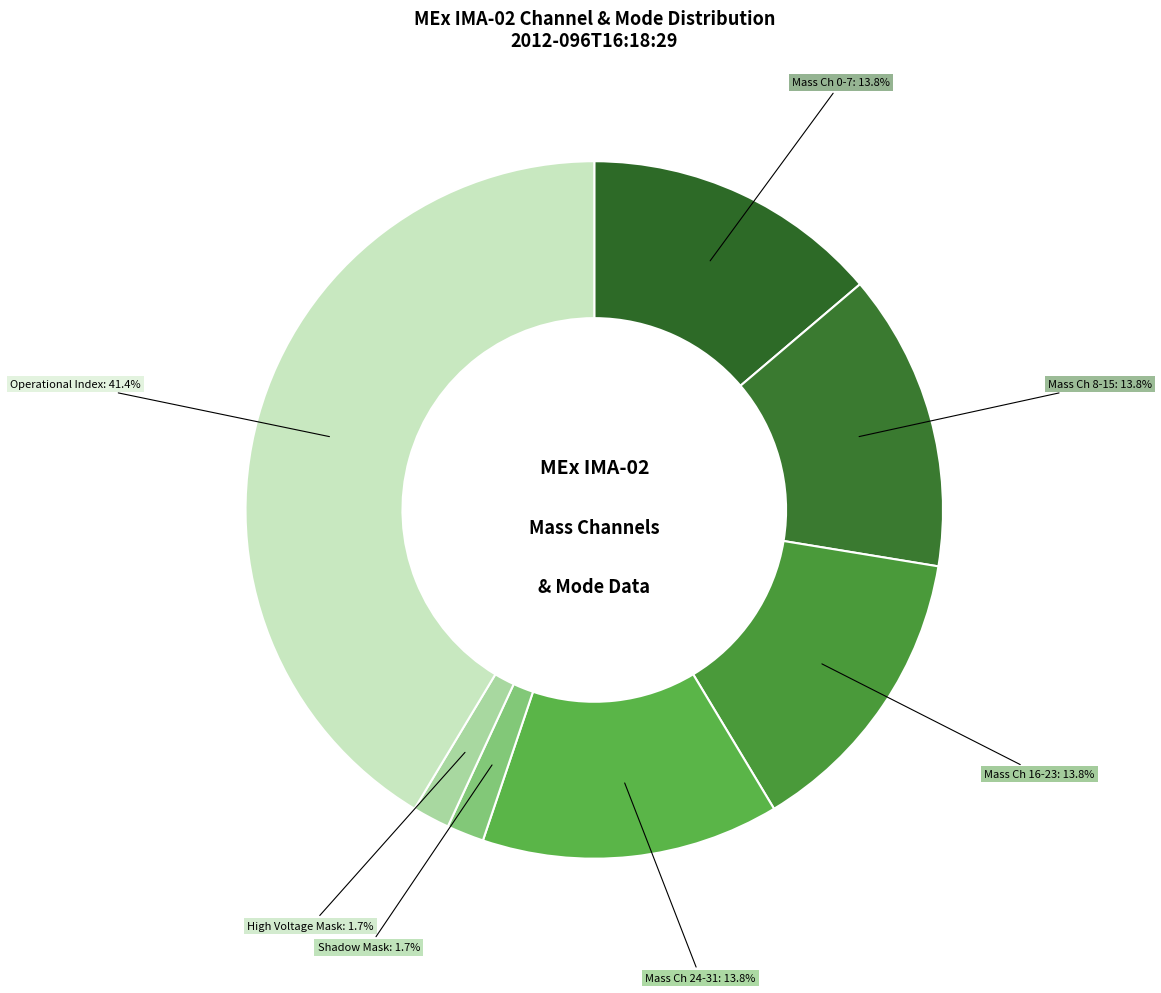

How many slices are in this pie chart?

7